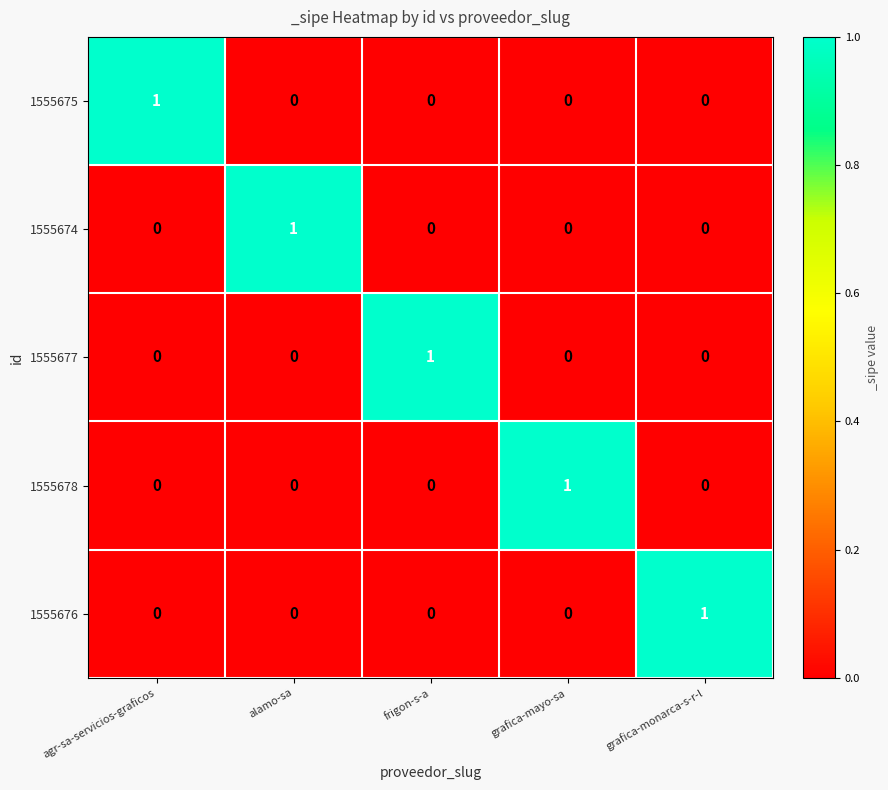

The 1555675 series shows 0 at alamo-sa. True or false?

True